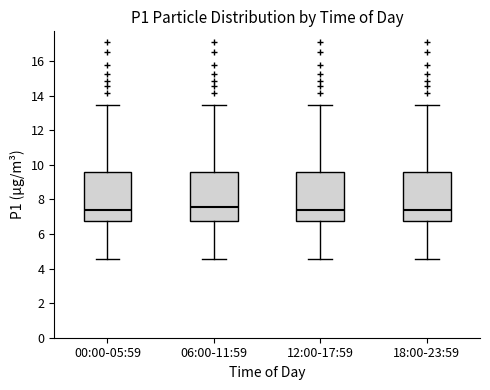

Reading left to right, transcribe this box plot: for each box, give where its median line is, the range the box spans, and where its two whiskers end, as read against the y-axis. The values are not printed on the chart, so give them approximately, as read against the axis.

00:00-05:59: median 7.4, box 6.8 to 9.6, whiskers 4.6 to 13.4
06:00-11:59: median 7.6, box 6.8 to 9.6, whiskers 4.6 to 13.4
12:00-17:59: median 7.4, box 6.8 to 9.6, whiskers 4.6 to 13.4
18:00-23:59: median 7.4, box 6.8 to 9.6, whiskers 4.6 to 13.4